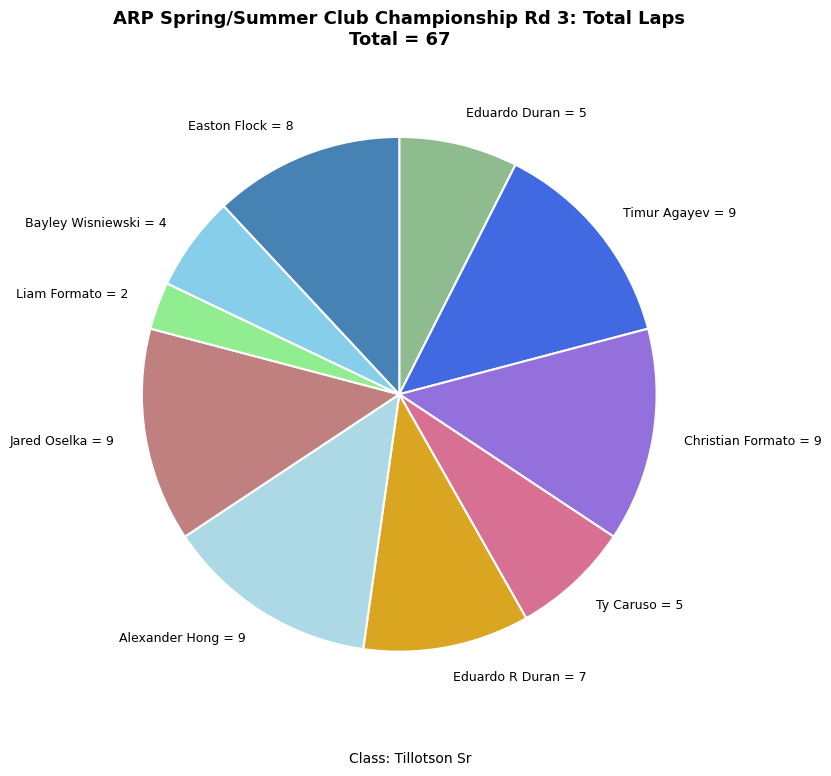

Does any single category account for the majority?

No